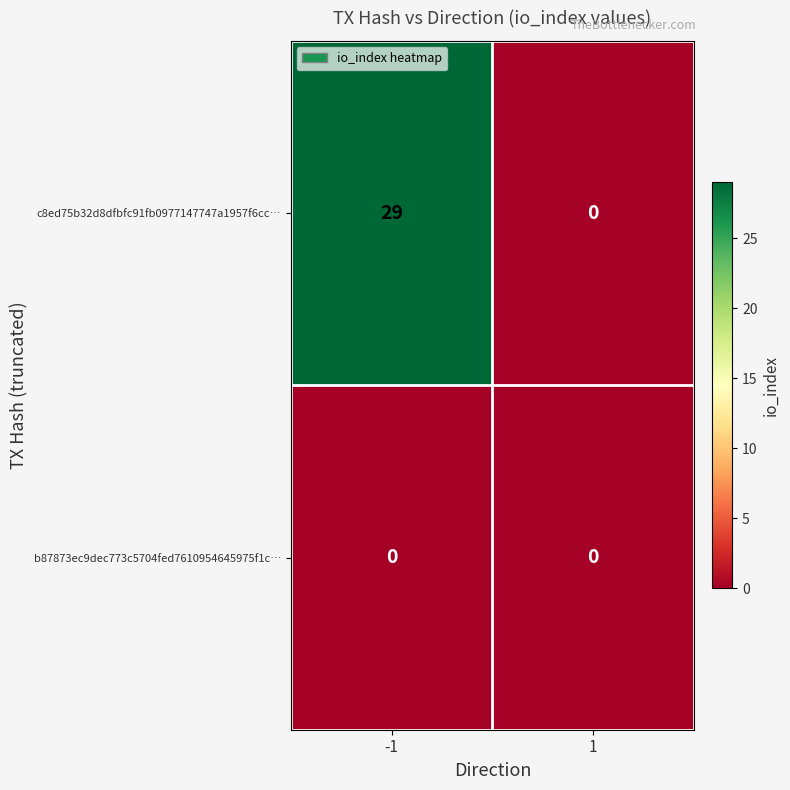

Rank the series by their maximum value, from highest to lowest.

c8ed75b32d8dfbfc91fb0977147747a1957f6cc…, b87873ec9dec773c5704fed7610954645975f1c…